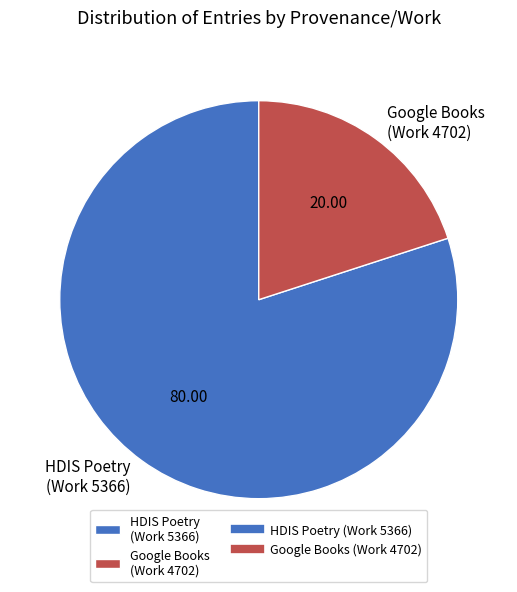

What is the ratio of the value at HDIS Poetry (Work 5366) to the value at Google Books (Work 4702)?

4.0